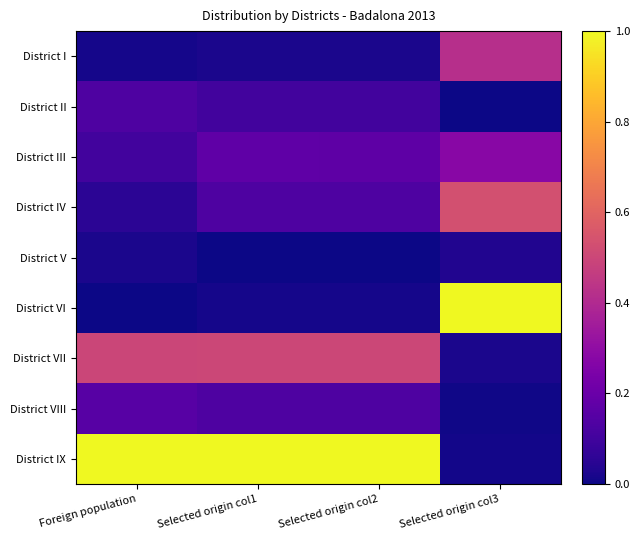

Reading left to right, extract all data points from this chart.

District I: Foreign population=0.0	Selected origin col1=0.0	Selected origin col2=0.0	Selected origin col3=0.4
District II: Foreign population=0.1	Selected origin col1=0.1	Selected origin col2=0.1	Selected origin col3=0.0
District III: Foreign population=0.1	Selected origin col1=0.2	Selected origin col2=0.2	Selected origin col3=0.3
District IV: Foreign population=0.1	Selected origin col1=0.1	Selected origin col2=0.1	Selected origin col3=0.5
District V: Foreign population=0.0	Selected origin col1=0.0	Selected origin col2=0.0	Selected origin col3=0.0
District VI: Foreign population=0.0	Selected origin col1=0.0	Selected origin col2=0.0	Selected origin col3=1.0
District VII: Foreign population=0.5	Selected origin col1=0.5	Selected origin col2=0.5	Selected origin col3=0.0
District VIII: Foreign population=0.2	Selected origin col1=0.1	Selected origin col2=0.1	Selected origin col3=0.0
District IX: Foreign population=1.0	Selected origin col1=1.0	Selected origin col2=1.0	Selected origin col3=0.0